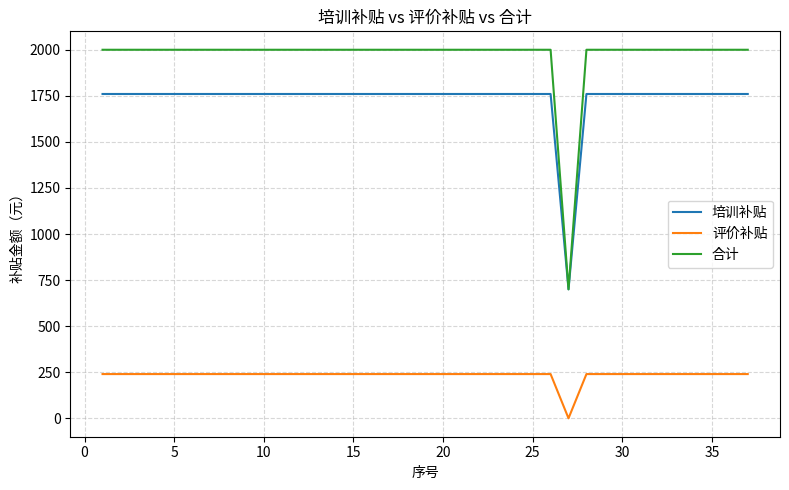

What is the maximum value shown in the chart?

2000